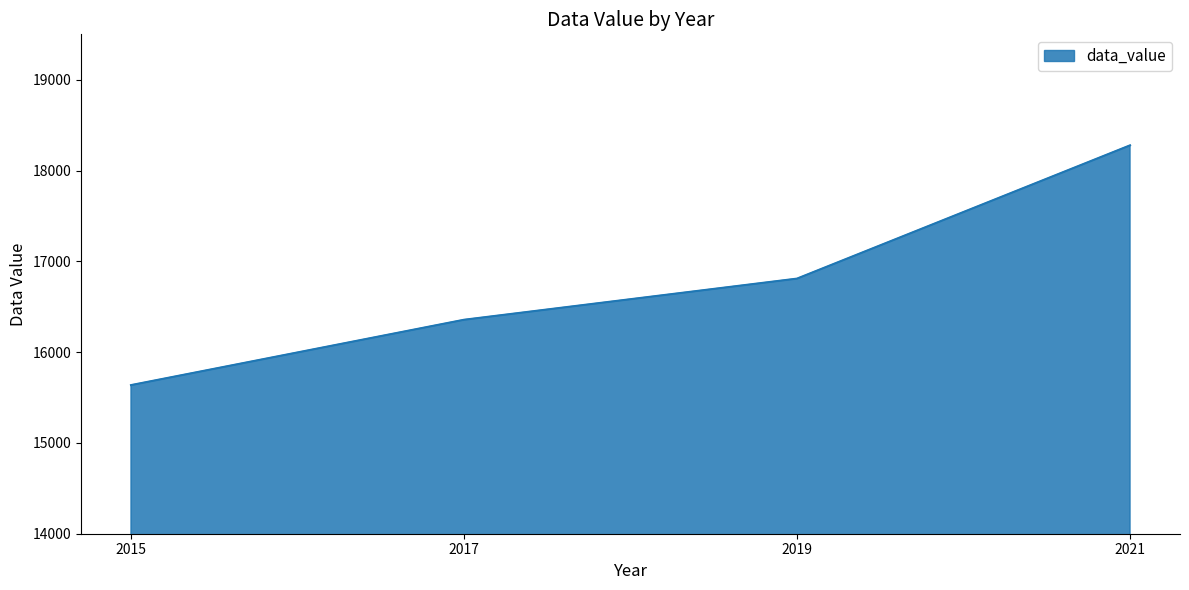

At which category does the chart reach its minimum across all series?

2015